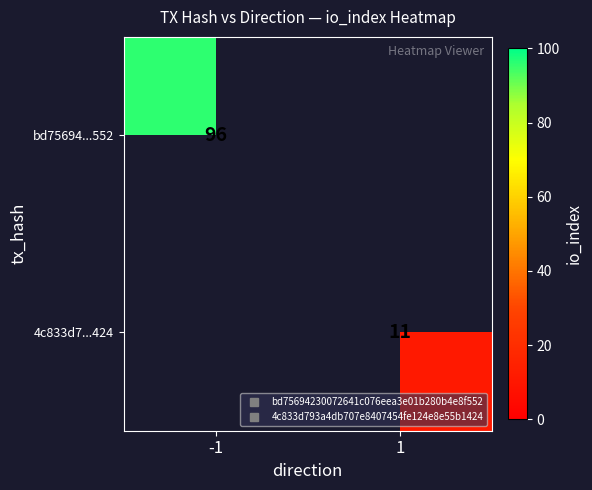

Is it true that bd75694...552 equals 96.0 at -1?

True